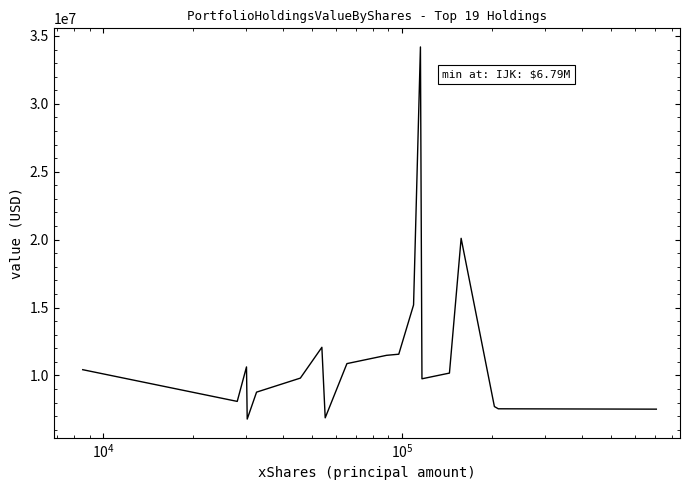

What is the smallest value displayed?

6786000